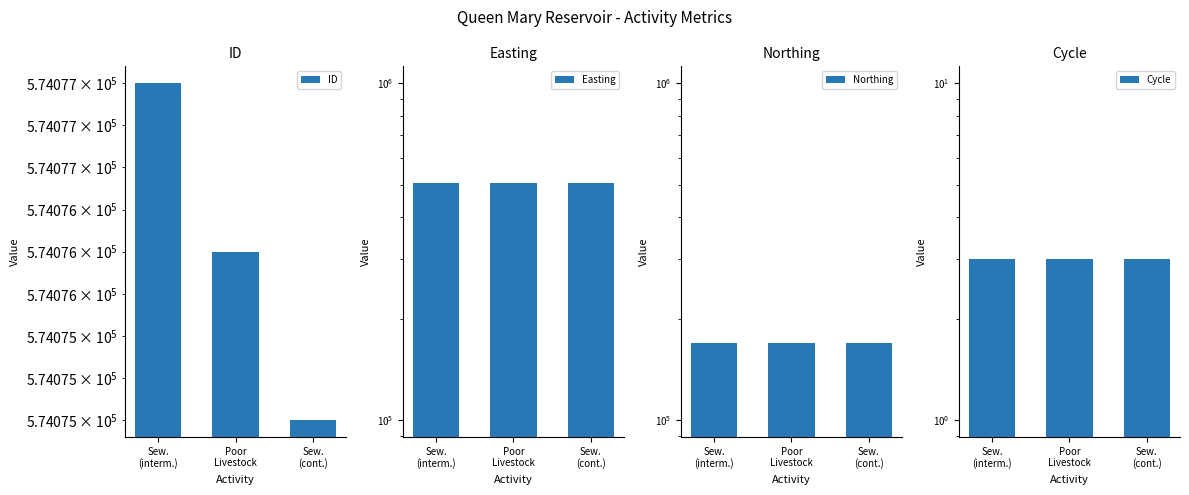

What are all the series names shown in the legend?

ID, Easting, Northing, Cycle